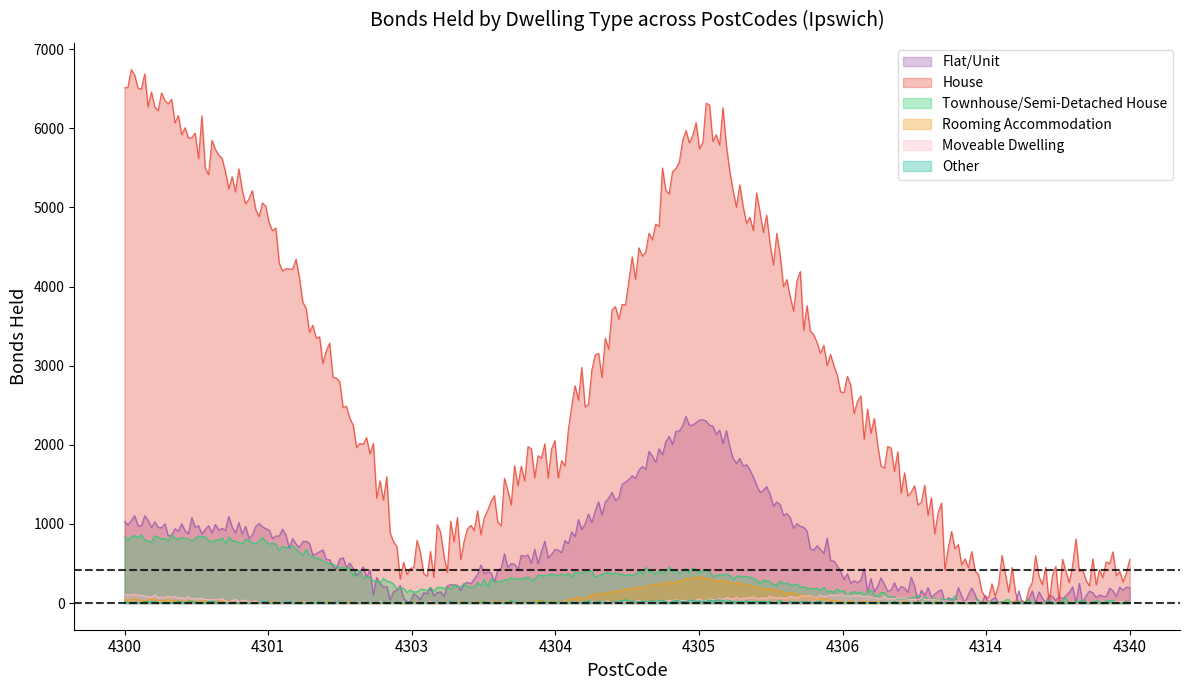

Which series has the widest spread of values?

House